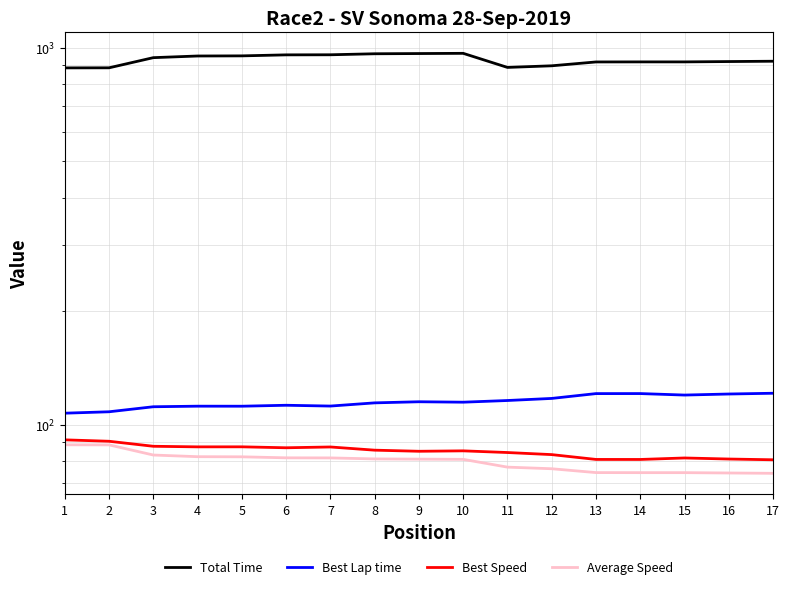

Where is the first local minimum for Total Time?

11